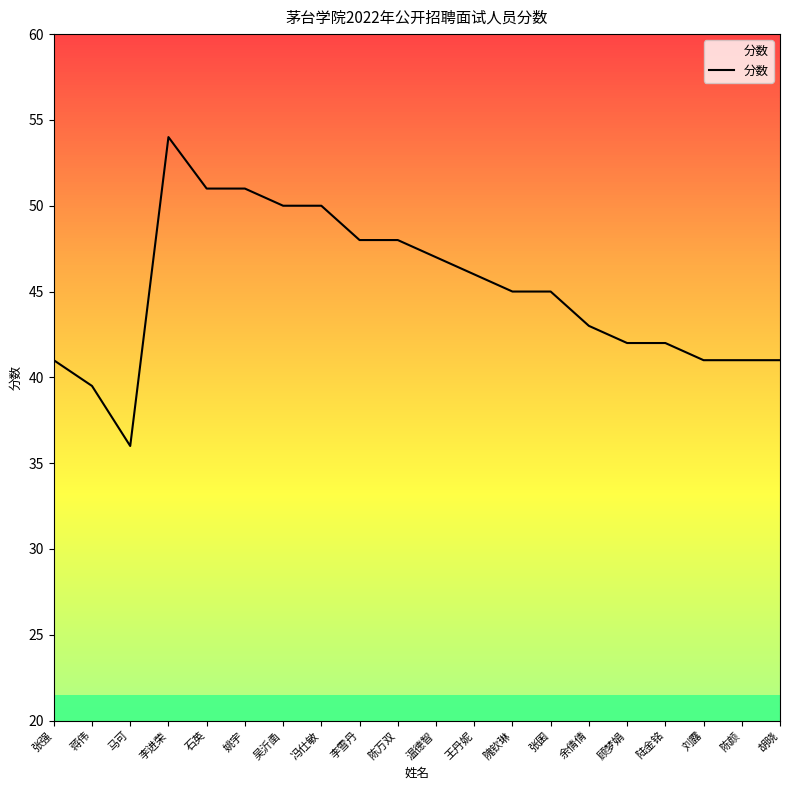

Between 李进荣 and 张强, which is larger?

李进荣